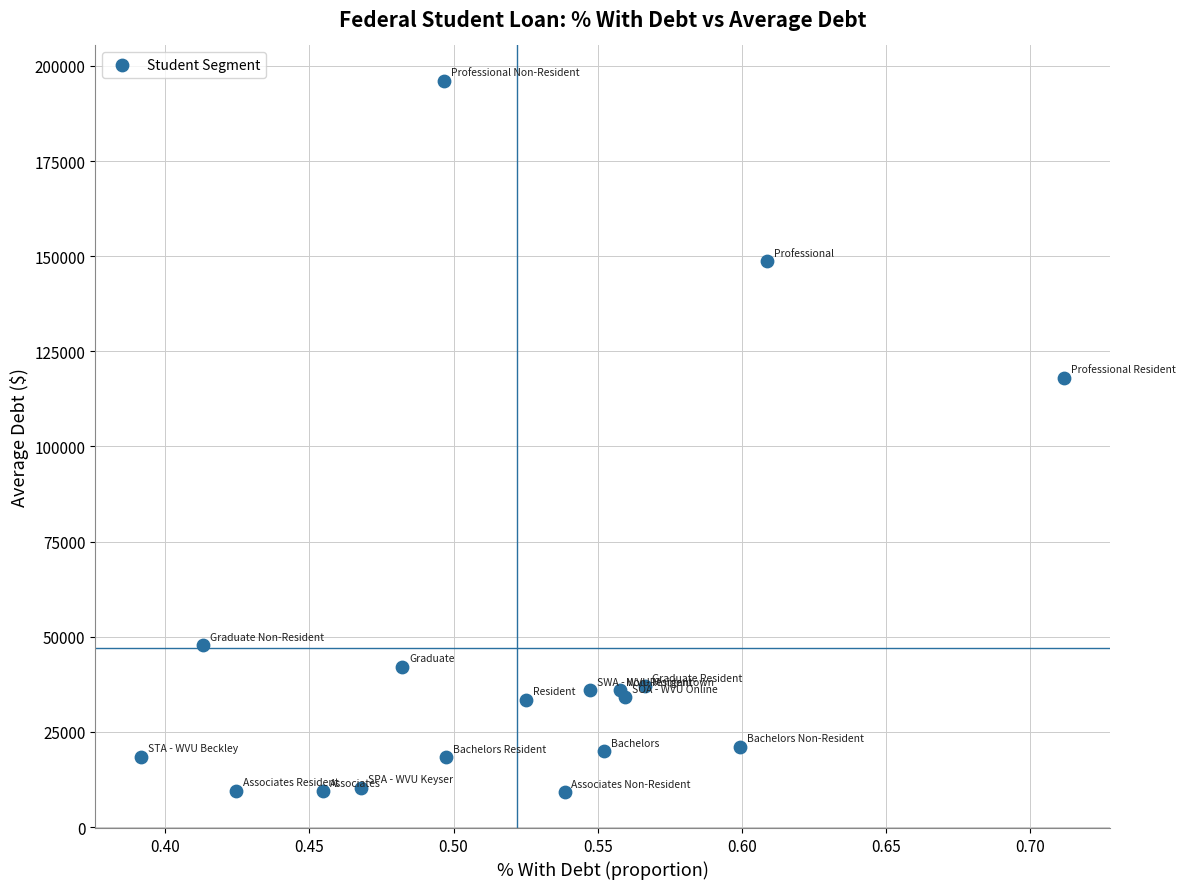

What Y value in the scatter plot is closest to 102562?

118047.0